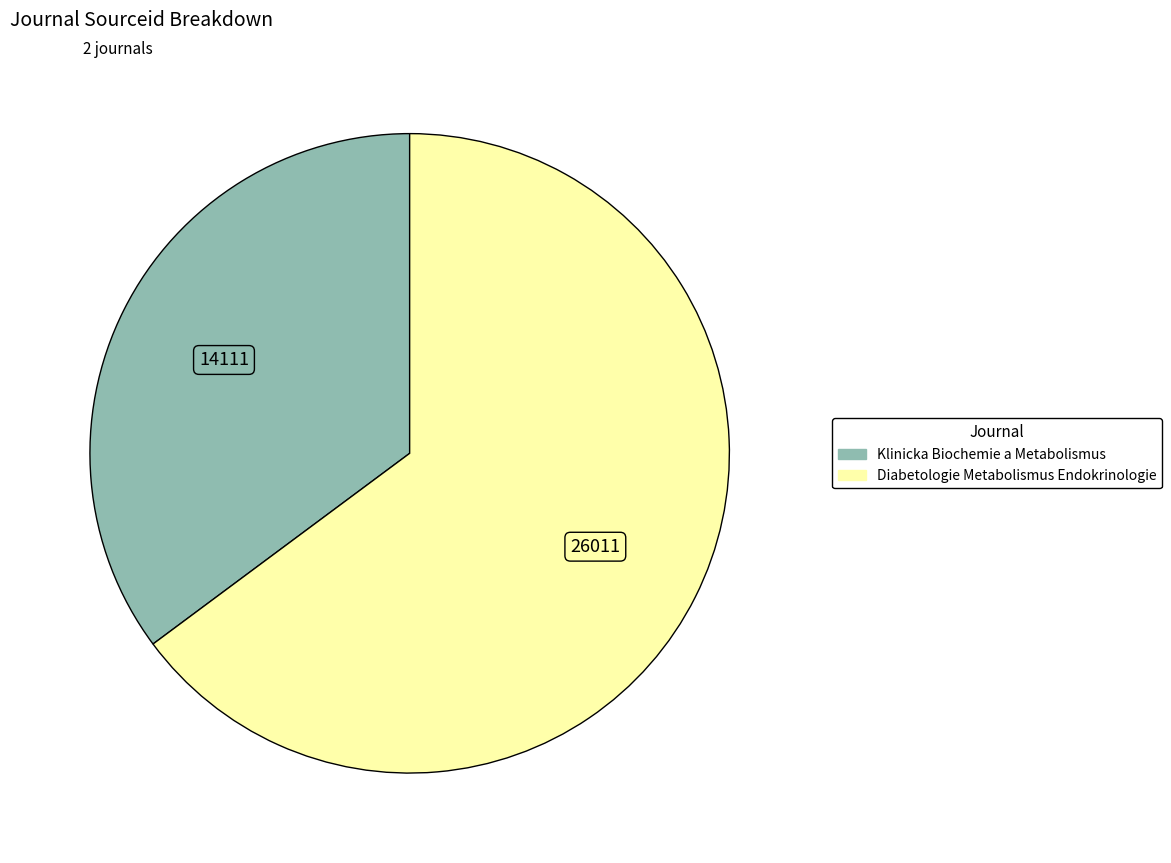

How many slices are in this pie chart?

2